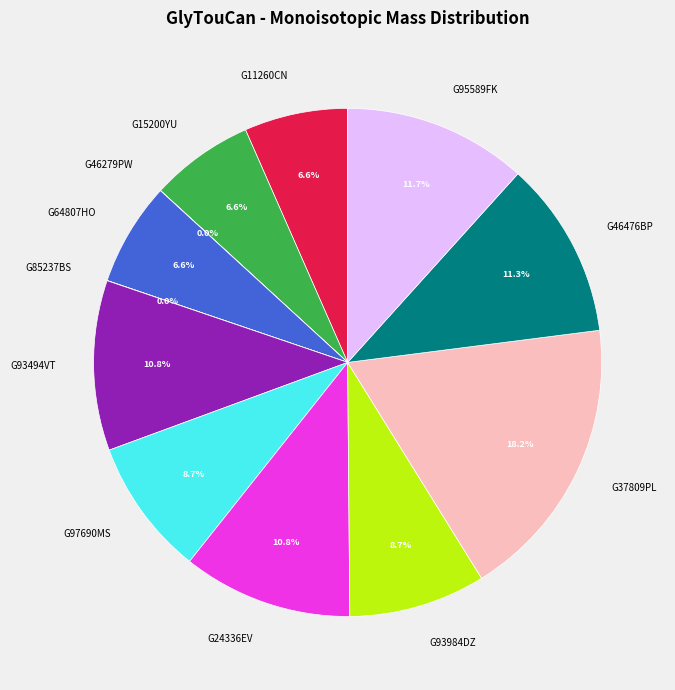

Between G11260CN and G24336EV, which is larger?

G24336EV